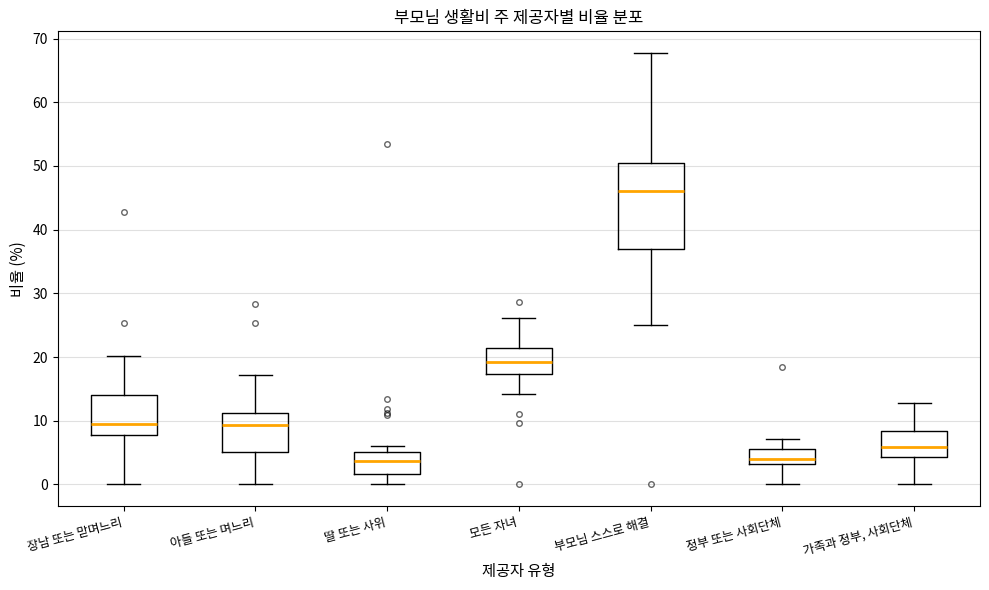

Comparing the boxes themselves (not the whiskers), which one is the tallest?

부모님 스스로 해결